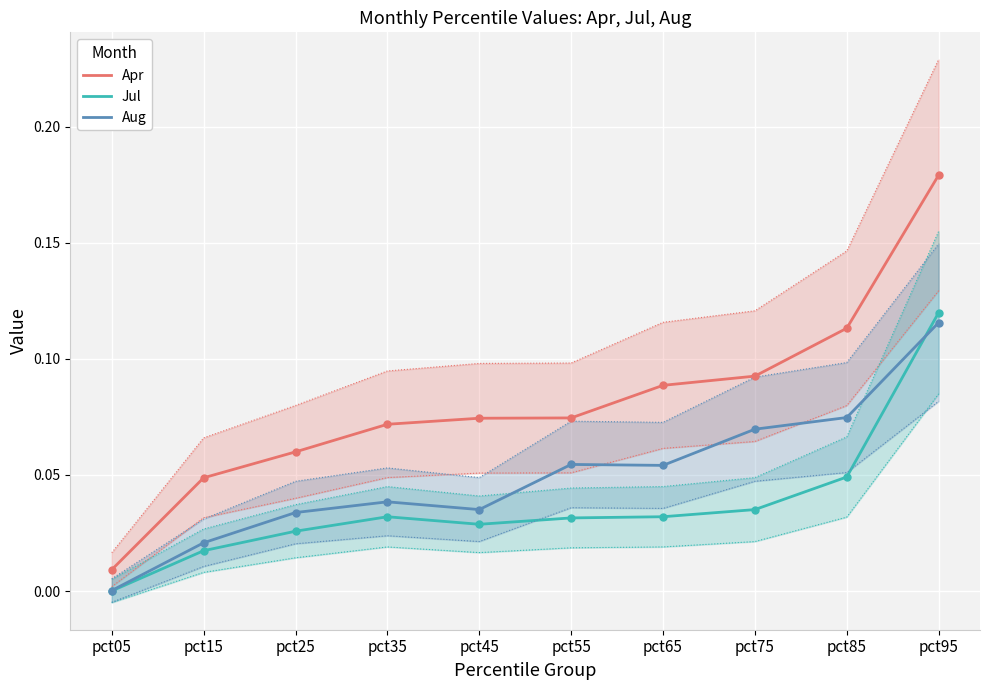

What is the total value across all series at pct65?

0.2